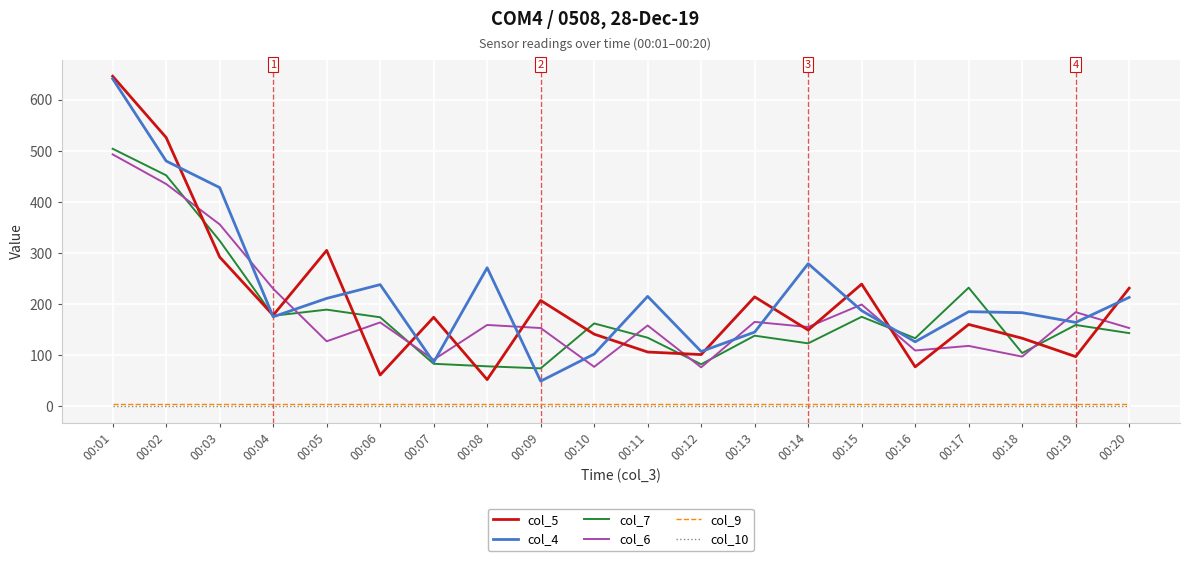

At which category is the sum across all series the highest?

00:01